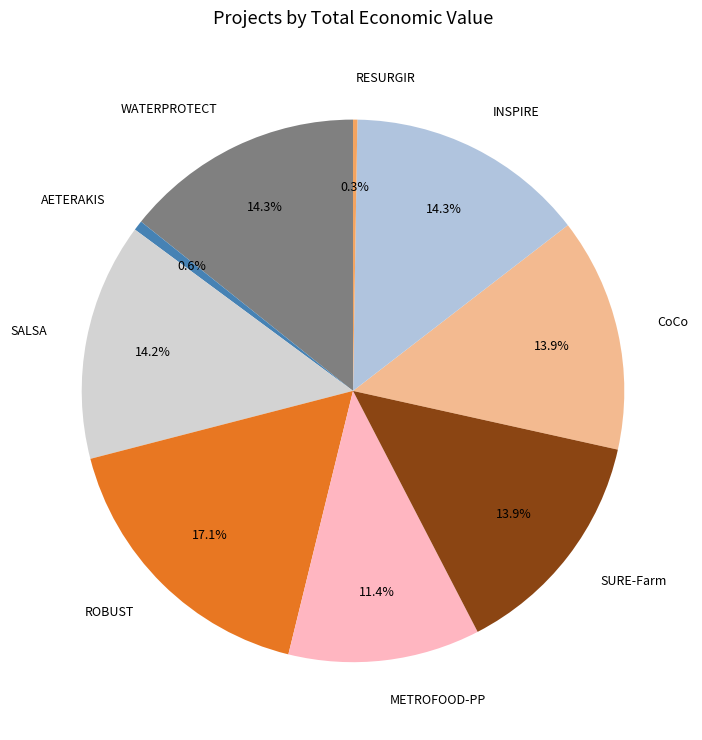

Which slice is the largest?

ROBUST